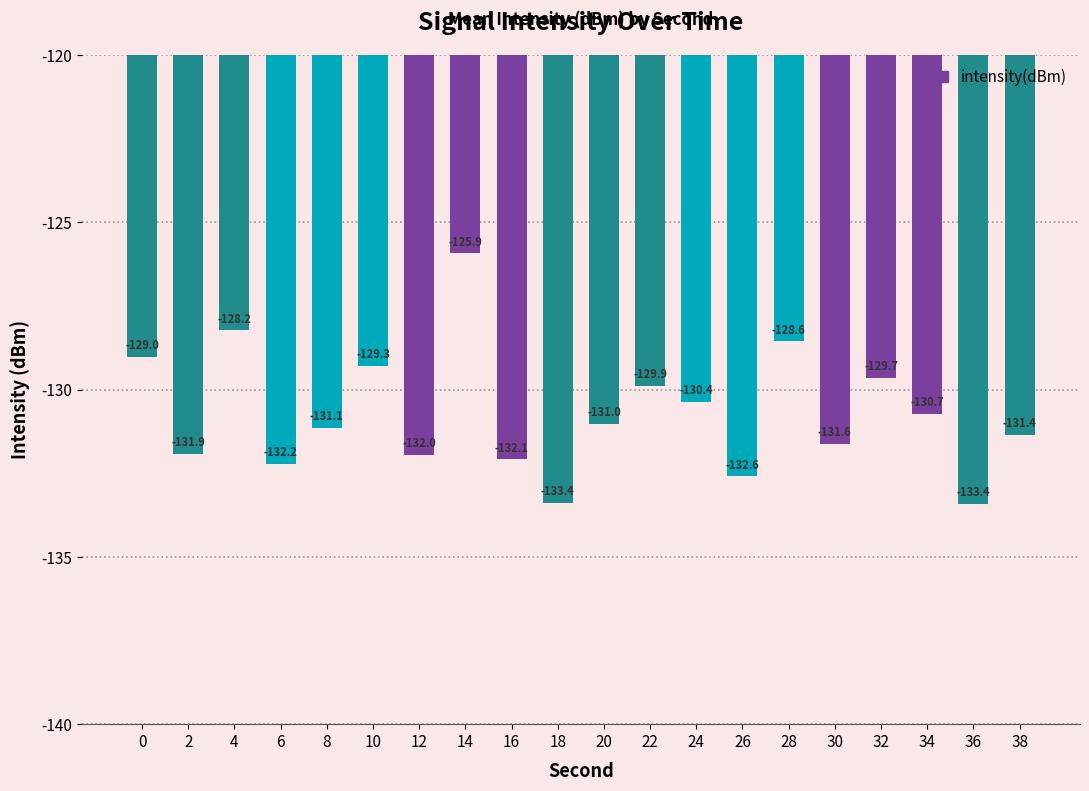

Read the value at 30.

-131.6